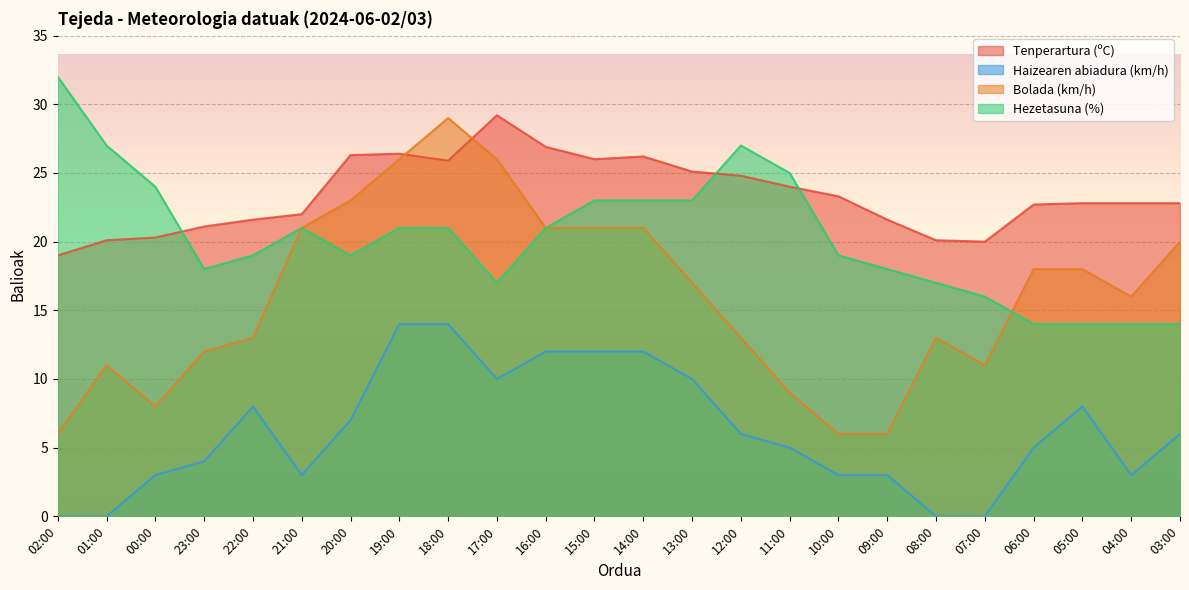

What is the sum of all Hezetasuna (%) values?

487.0